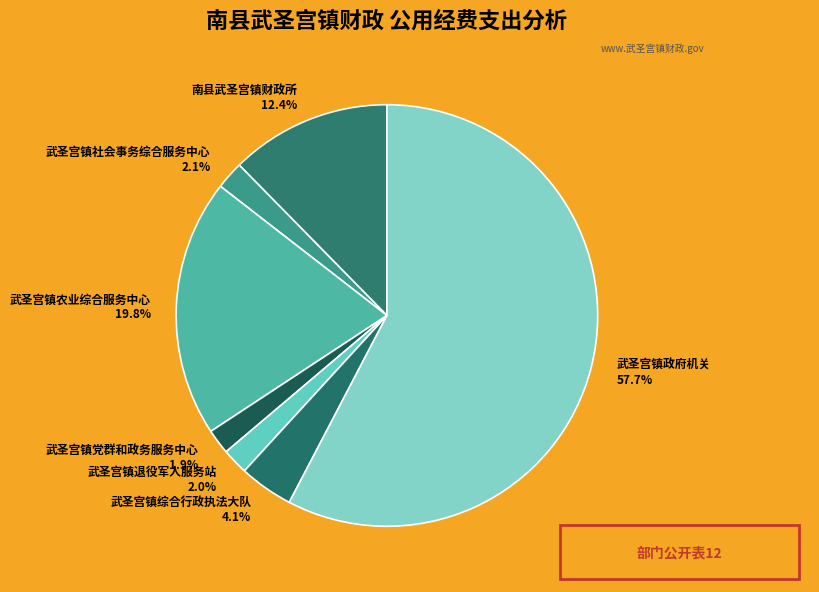

Is there a majority slice in this chart?

Yes